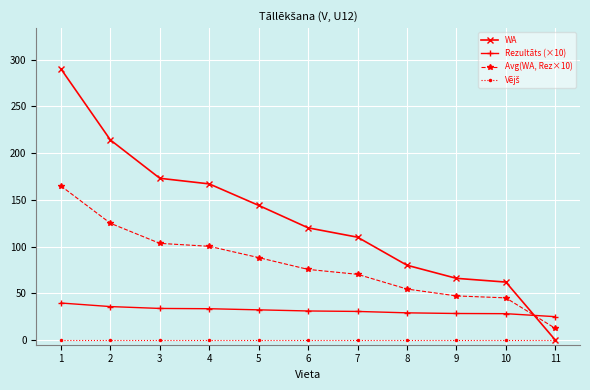

How many lines are shown in the chart?

4